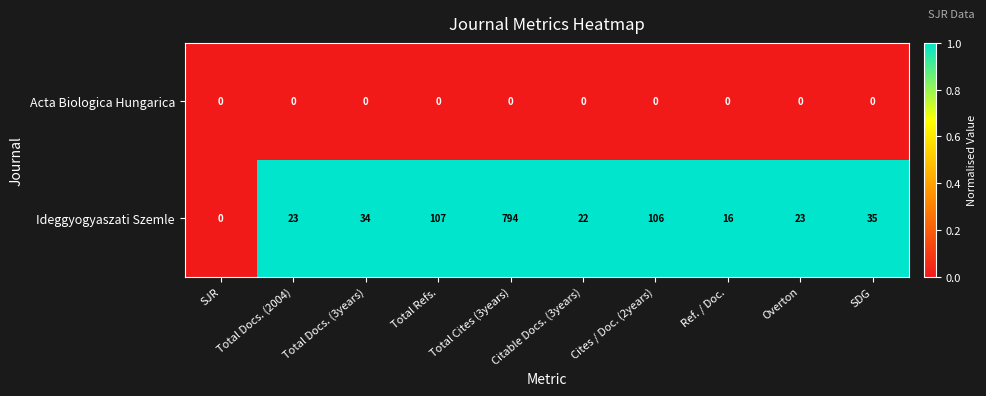

At which category is the sum across all series the highest?

Total Cites (3years)